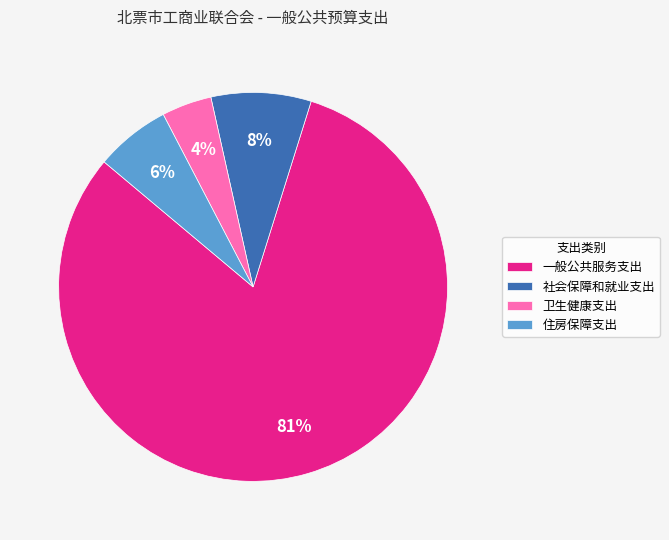

Is 社会保障和就业支出 the majority of the pie?

No